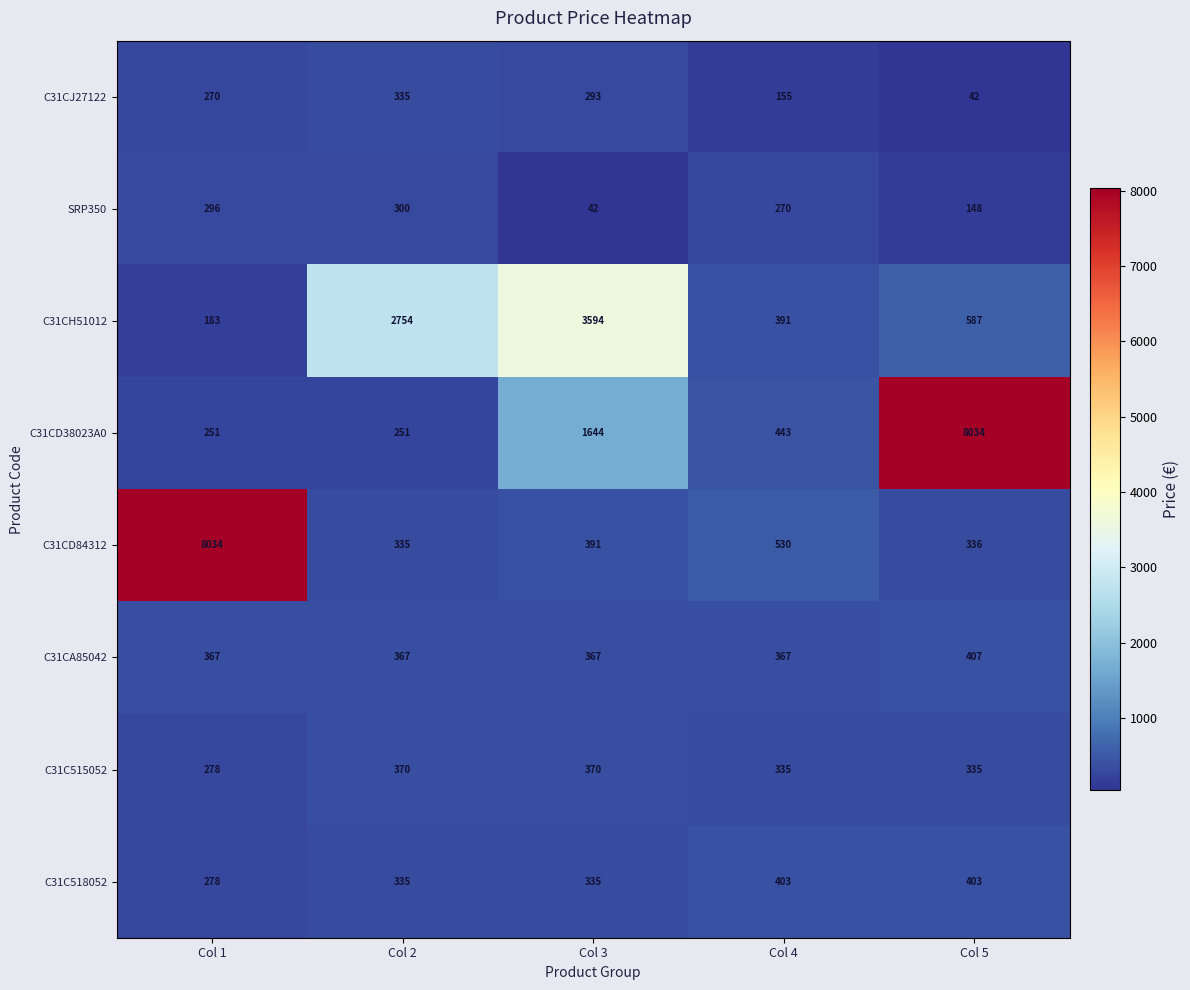

What is the difference between the highest and lowest values at Col 5?

7992